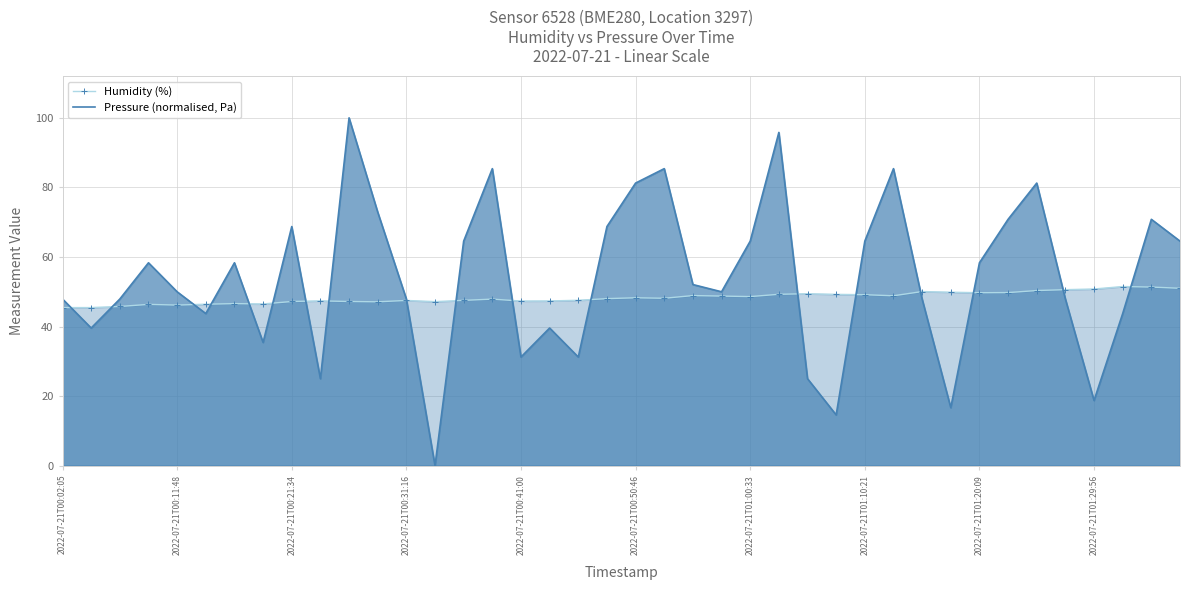

The Humidity (%) series shows 32.4 at 2022-07-21T01:29:56. True or false?

False